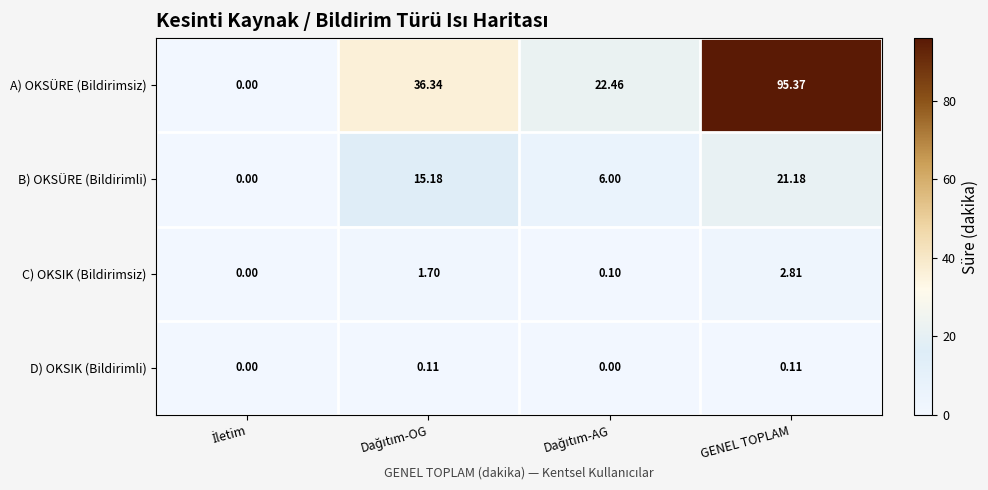

At which label does A) OKSÜRE (Bildirimsiz) reach its peak?

GENEL TOPLAM